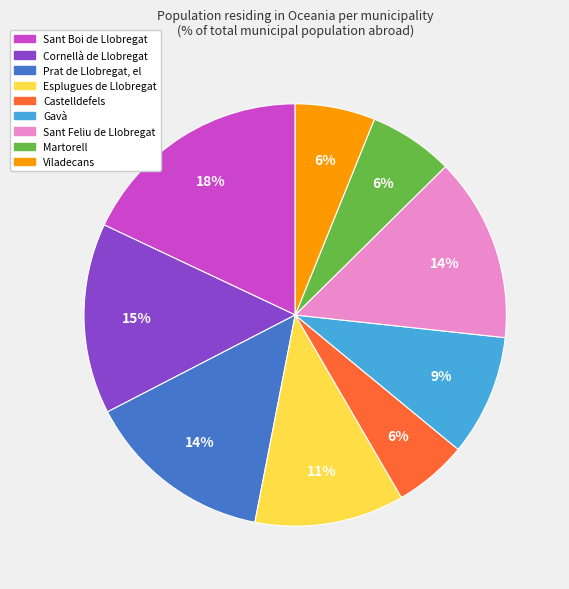

Between Prat de Llobregat, el and Gavà, which is larger?

Prat de Llobregat, el